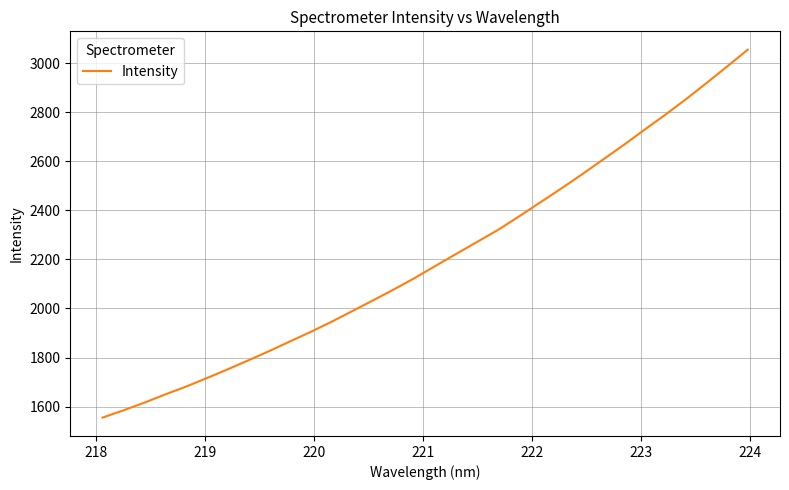

What is the difference between the maximum and minimum values?

1499.6